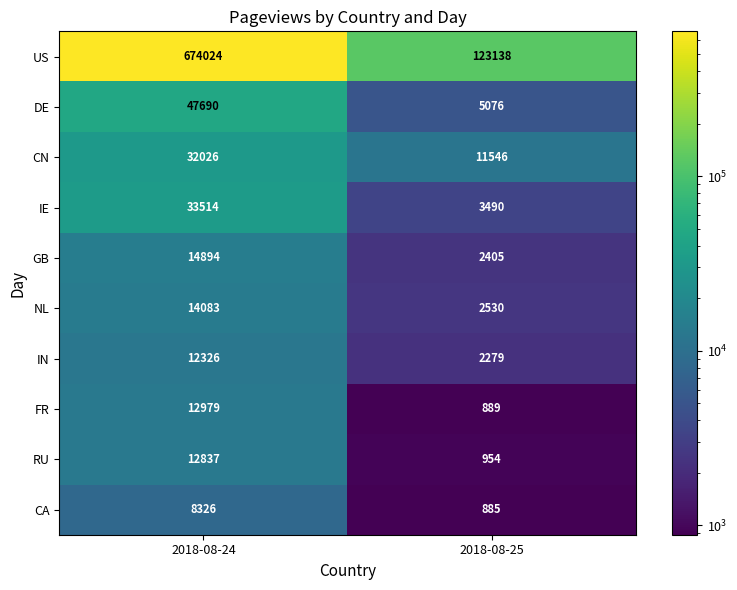

Which series has the widest spread of values?

US